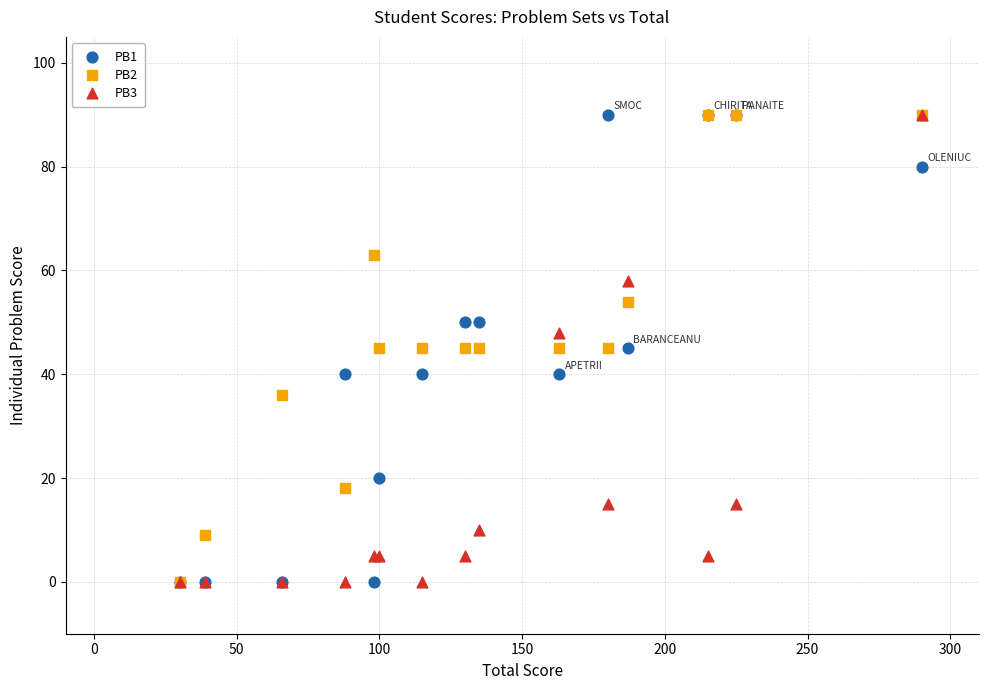

What are all the series names shown in the legend?

PB1, PB2, PB3